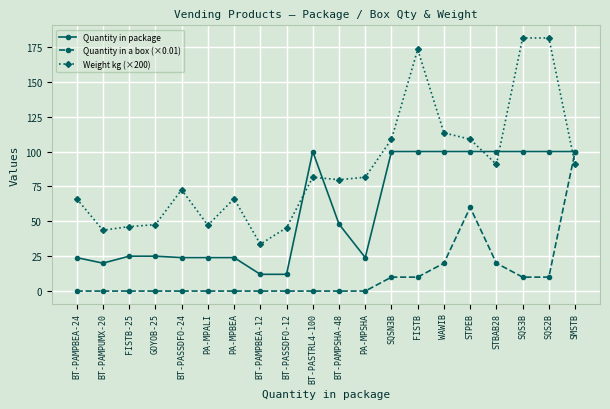

Rank the series by their average value, from highest to lowest.

Weight kg (×200), Quantity in package, Quantity in a box (×0.01)